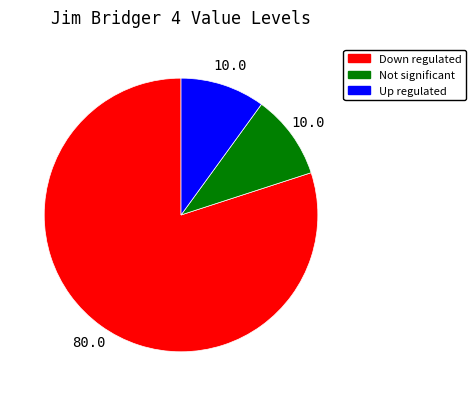

Does any single category account for the majority?

Yes